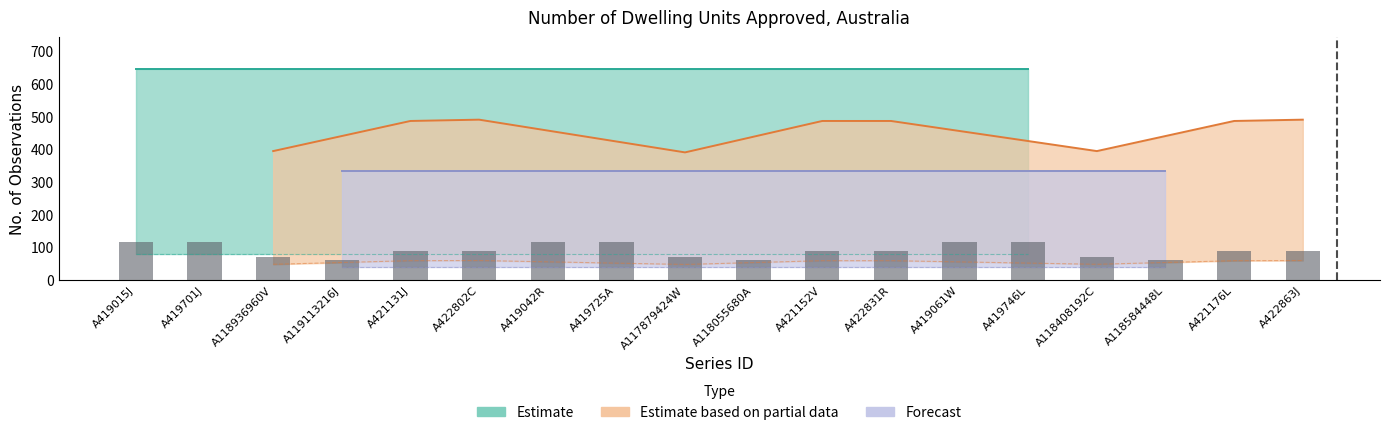

Reading left to right, what are all the values shown in this chart?

A419015J=116.1	A419701J=116.1	A118936960V=70.7	A119113216J=59.9	A421131J=87.3	A422802C=88.0	A419042R=116.1	A419725A=116.1	A117879424W=70.0	A118055680A=59.9	A421152V=87.3	A422831R=87.3	A419061W=116.1	A419746L=116.1	A118408192C=70.7	A118584448L=59.9	A421176L=87.3	A422863J=88.0